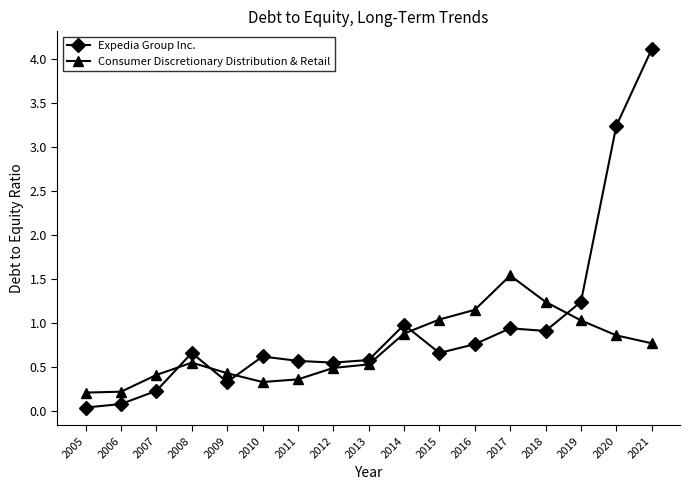

Which series has the widest spread of values?

Expedia Group Inc.